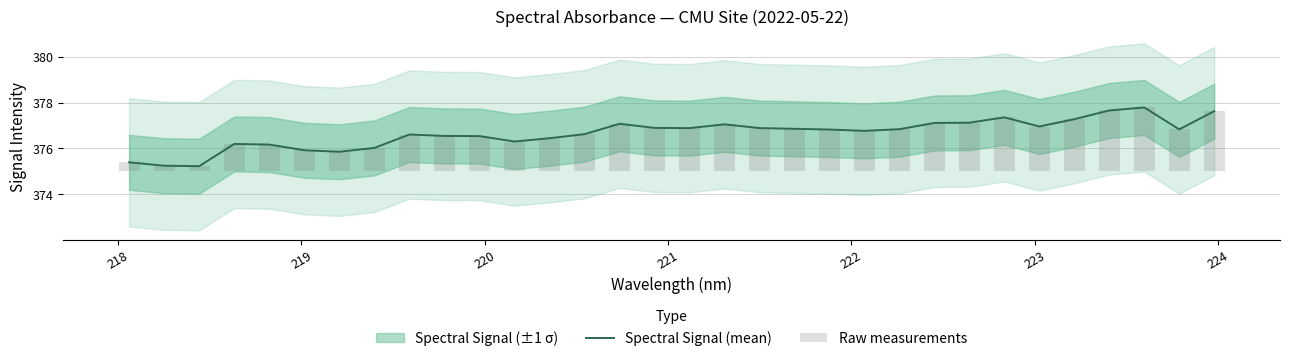

What is the difference between the maximum and minimum values in the Spectral Signal (mean) series?

2.6